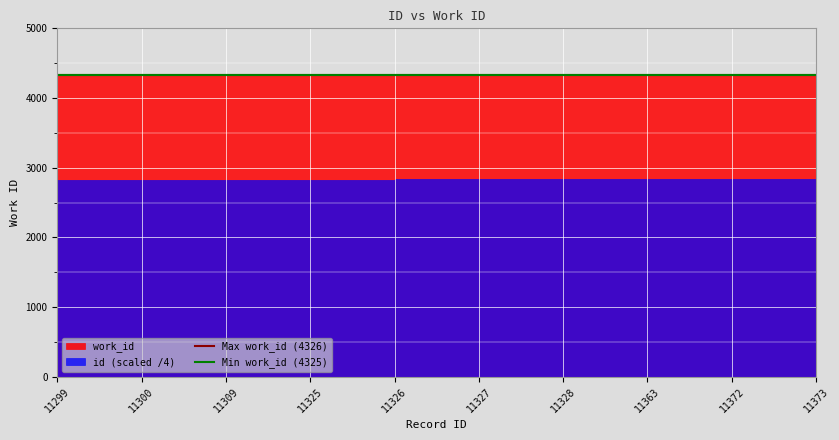

Does the chart display data point markers on the line(s)?

No